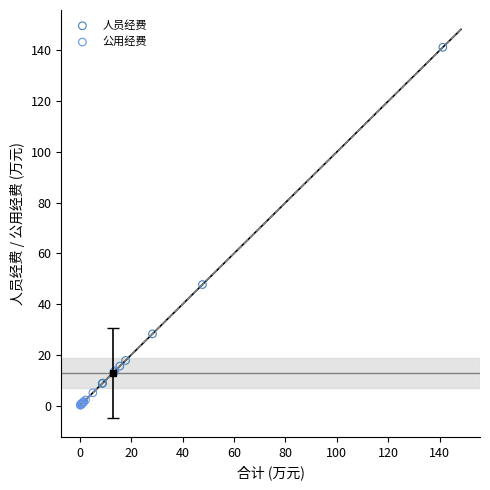

Which series contains the highest Y value?

人员经费